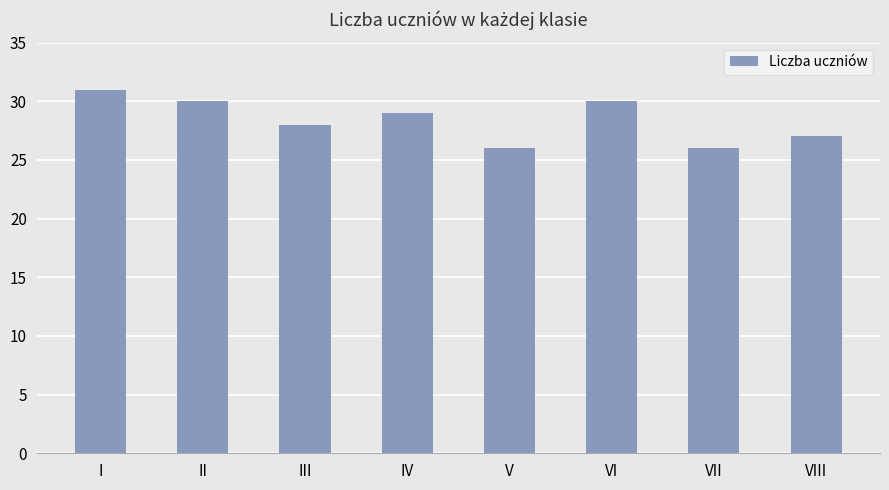

Where does the data first go above 29?

I